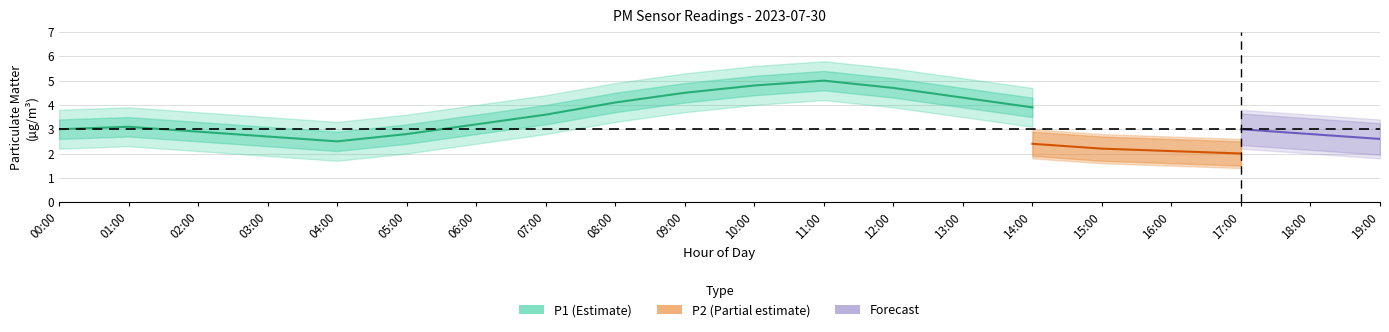

What is the label of the 18th point from the left?

17:00